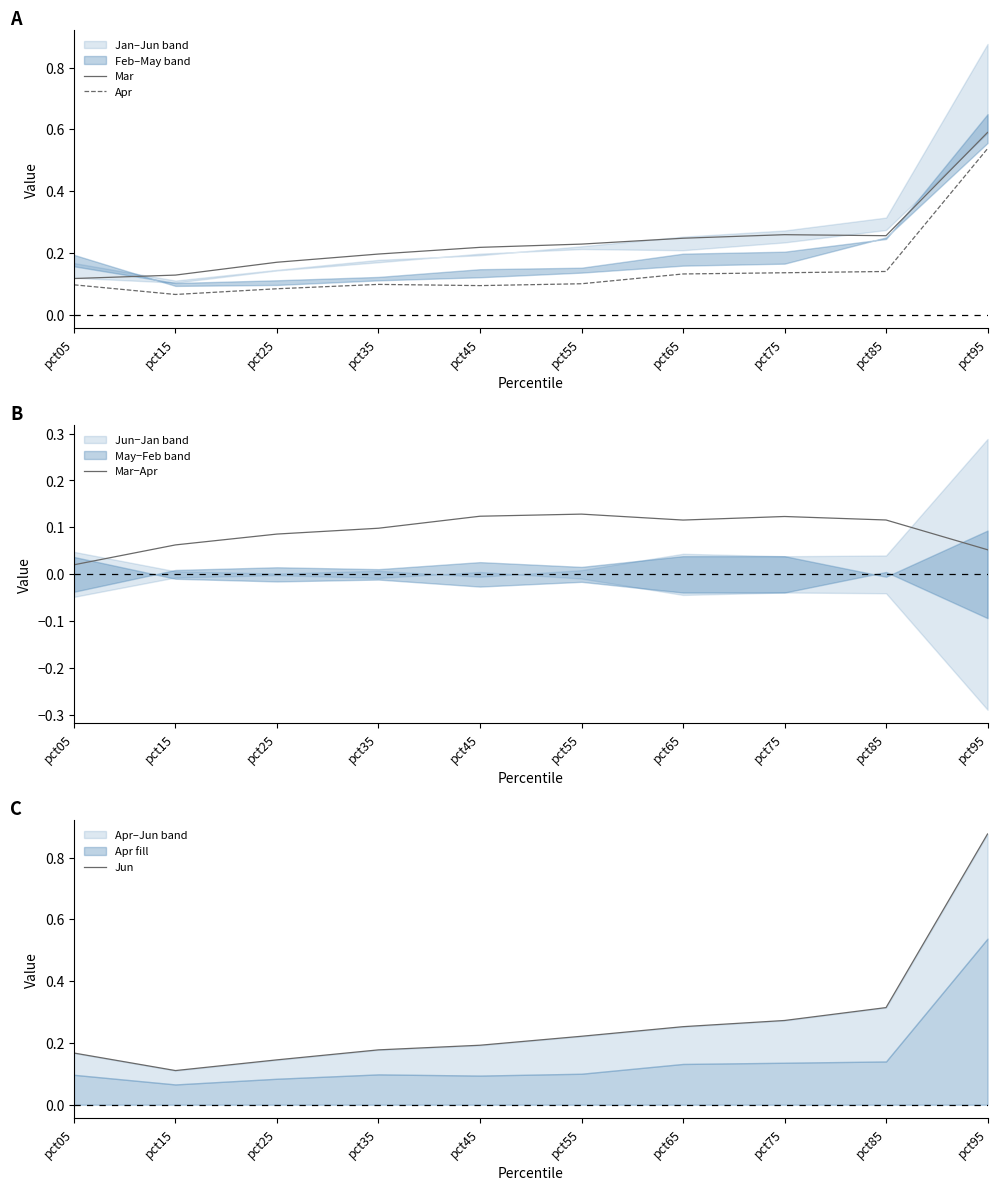

At how many categories does at least one series exceed 0?

10